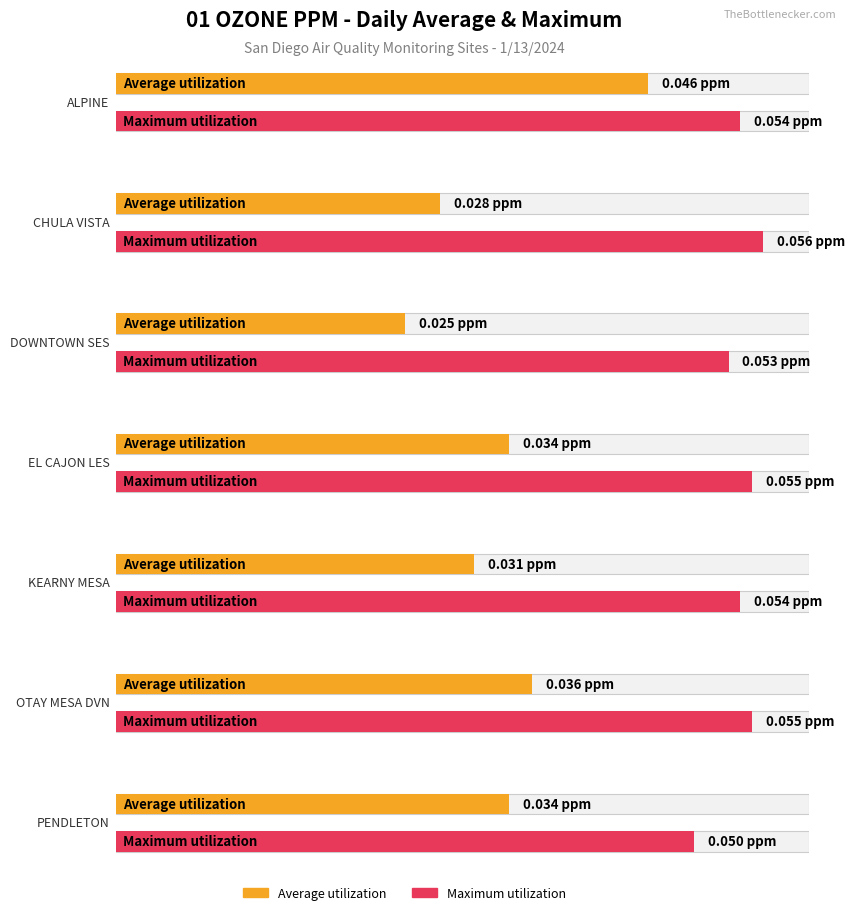

Rank the series by their average value, from highest to lowest.

Maximum utilization, Average utilization